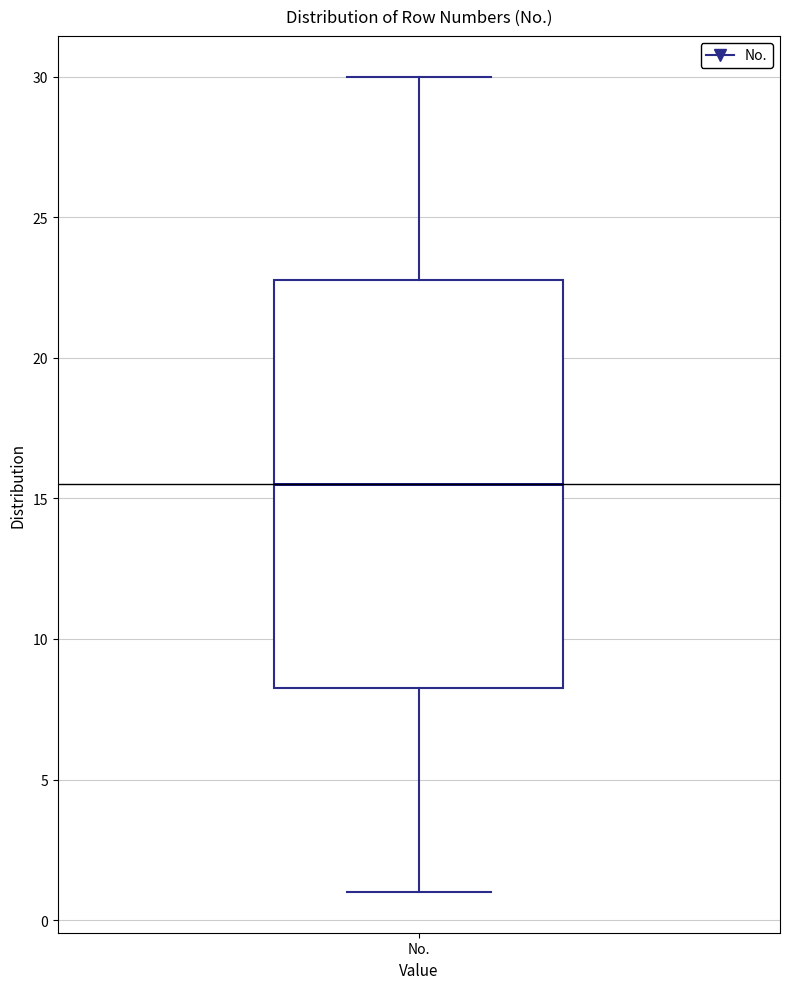

Transcribe this box plot: give where the median line is, the range the box spans, and where the two whiskers end, as read against the y-axis. The values are not printed on the chart, so give them approximately, as read against the axis.

median 15.5, box 8.5 to 23.0, whiskers 1.0 to 30.0